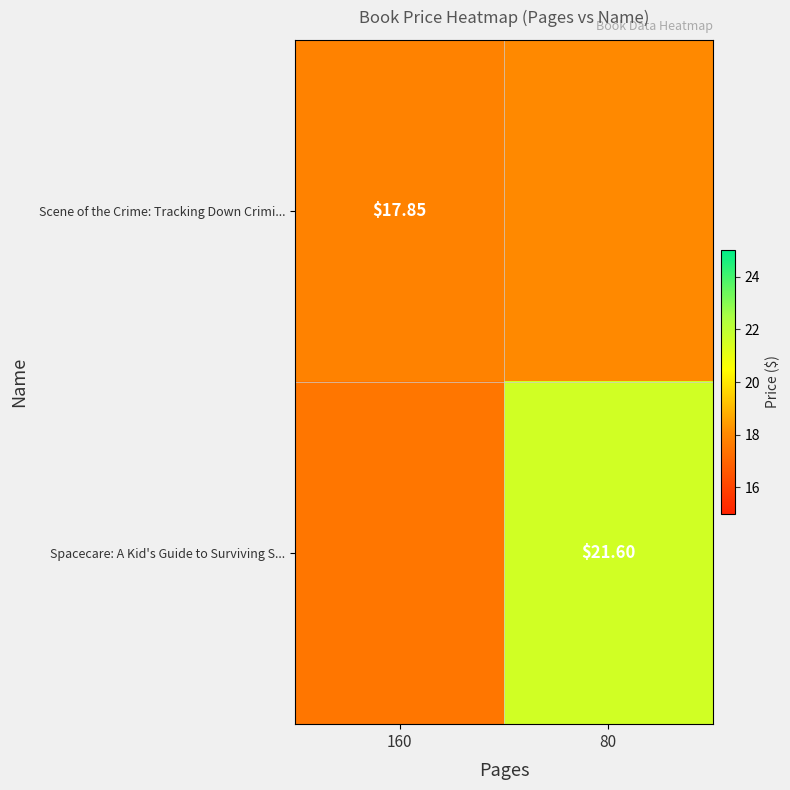

List the series in order of their overall mean, highest first.

Scene of the Crime: Tracking Down Crimi..., Spacecare: A Kid's Guide to Surviving S...